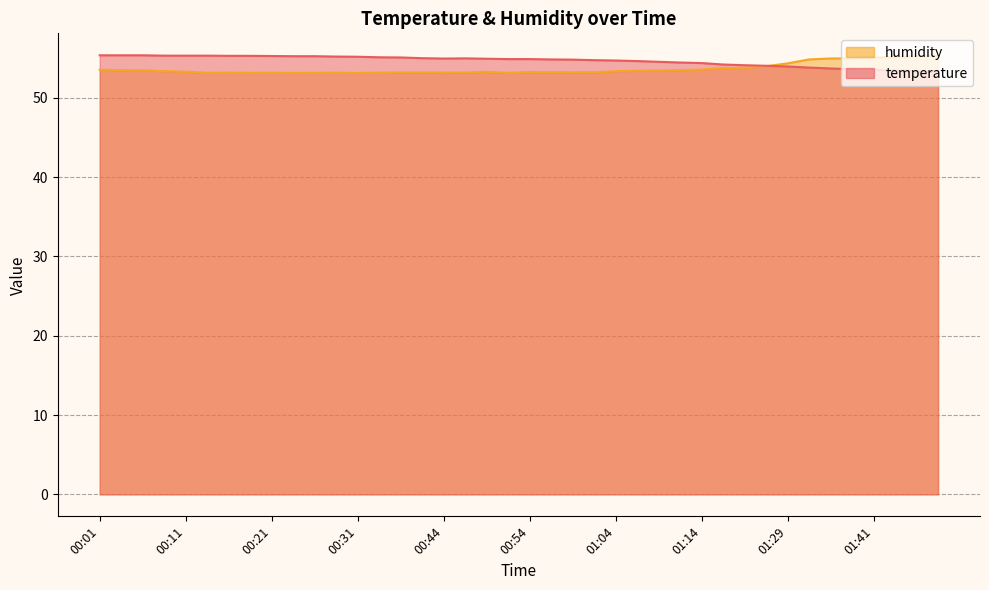

Which label corresponds to the largest value in the chart?

00:01